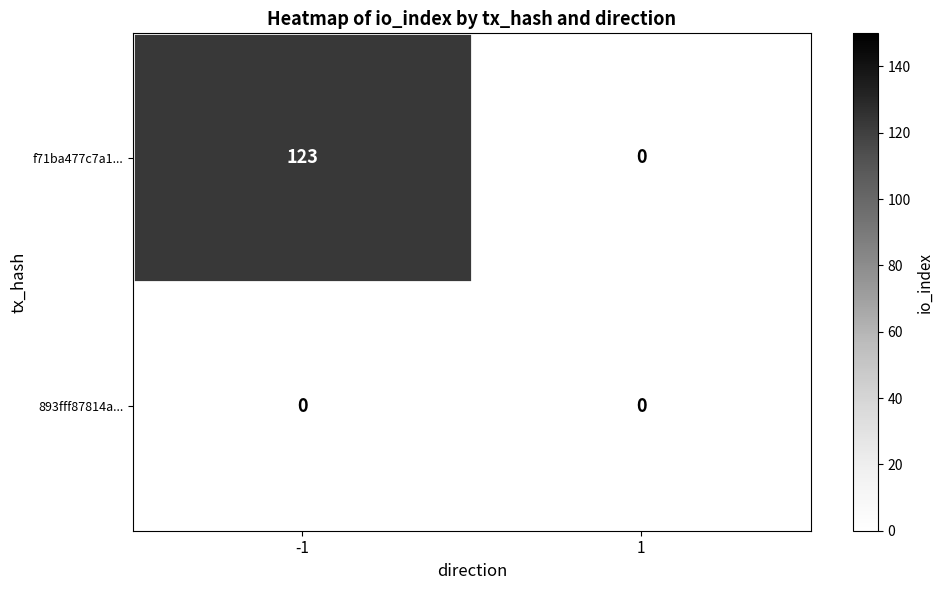

Which series has the widest spread of values?

f71ba477c7a1...